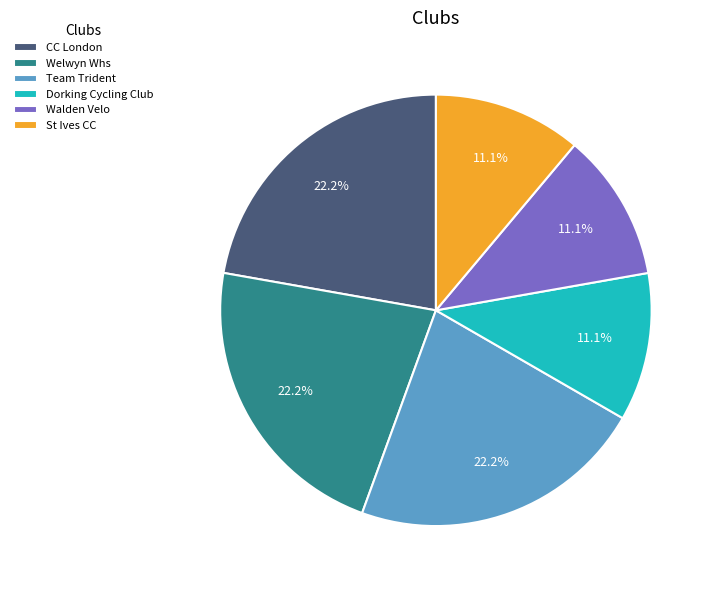

To the nearest percent, what portion does St Ives CC represent?

11%